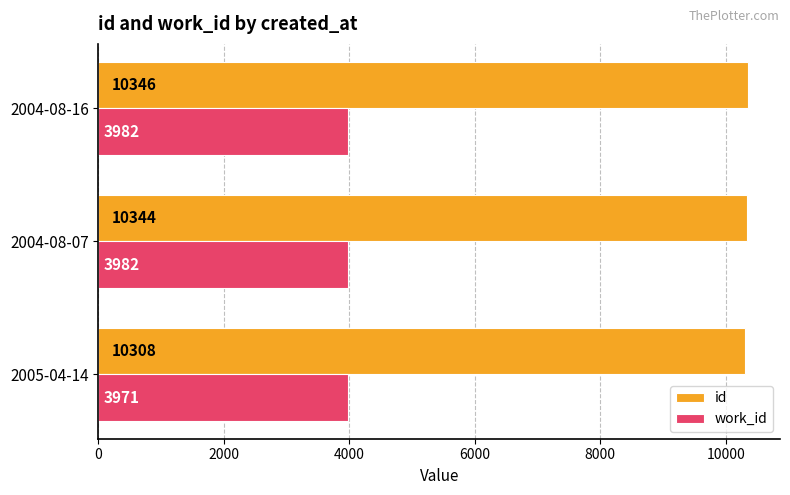

At how many categories does at least one series exceed 8616?

3